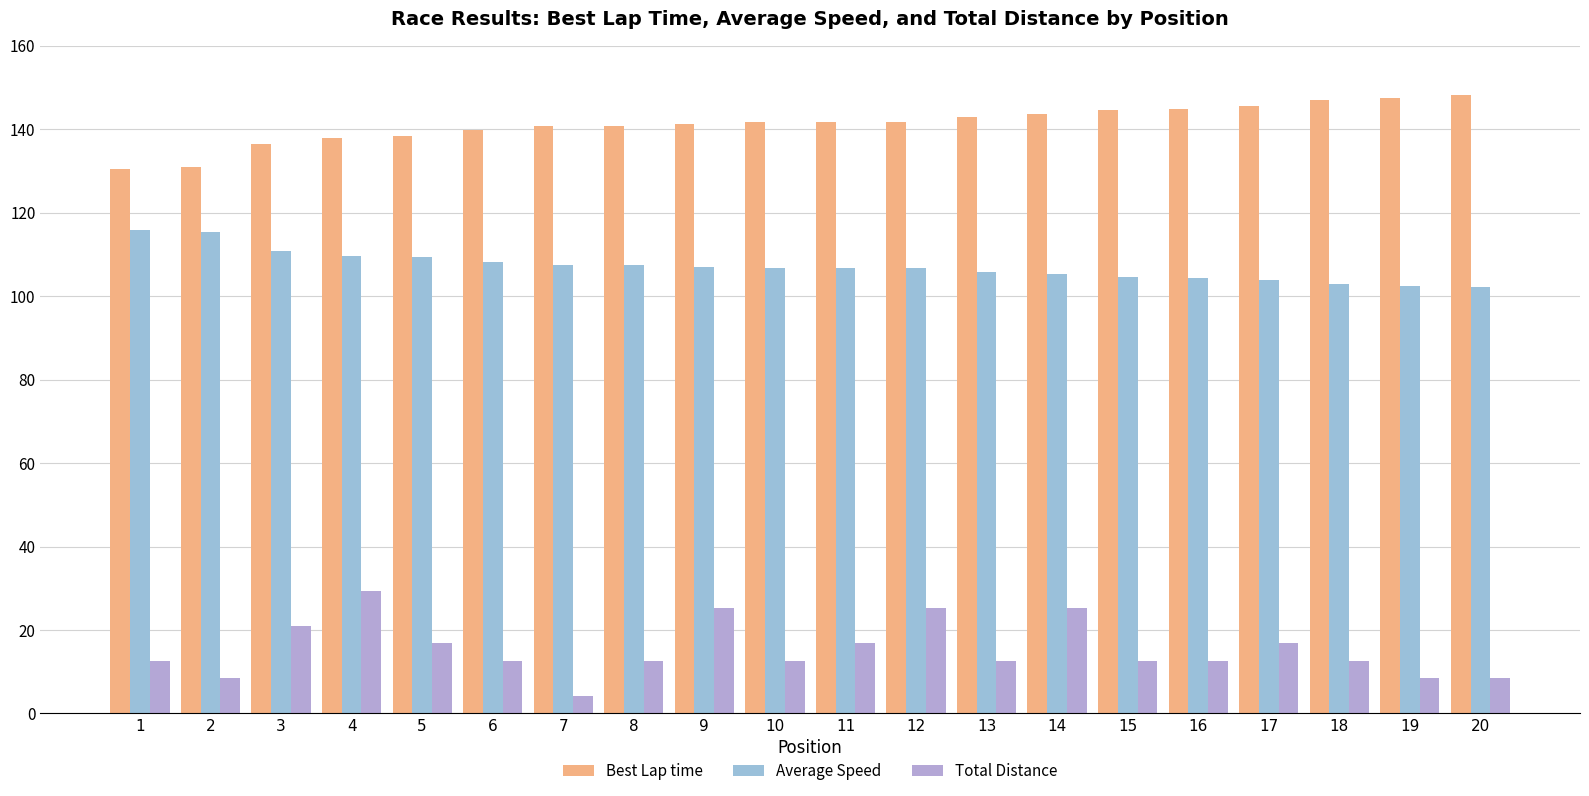

How many series are shown in this chart?

3